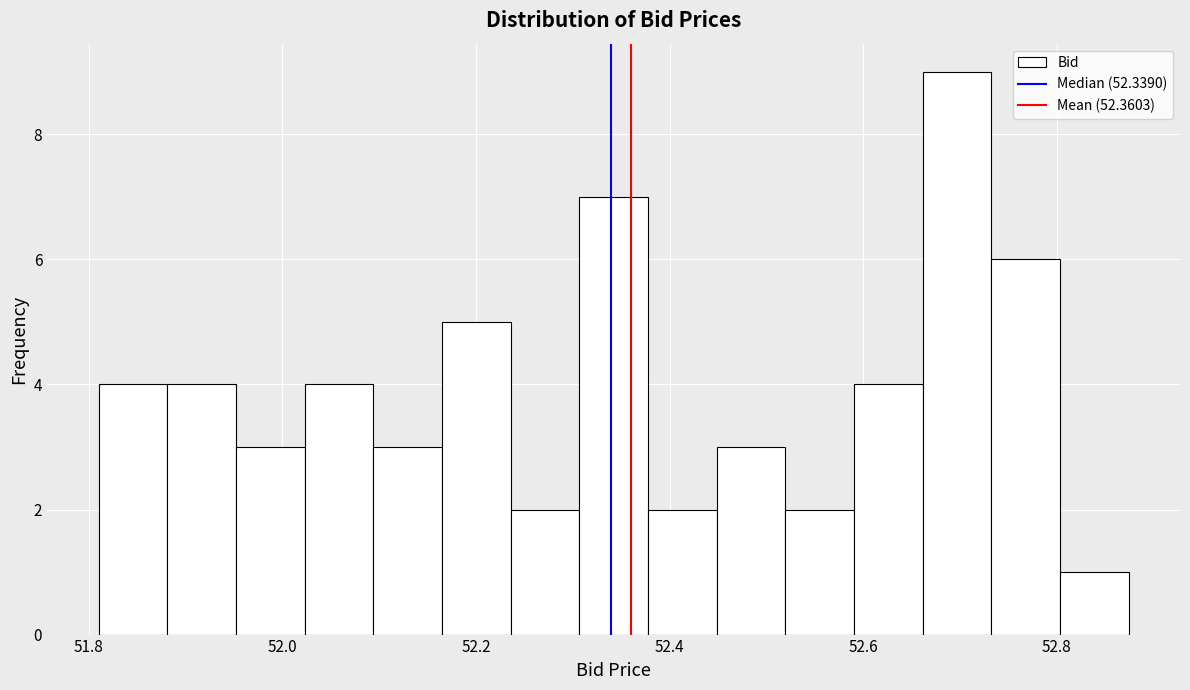

Around what value on the x-axis is the tallest bar? Give the approximate position of its centre, as read against the axis.

52.70